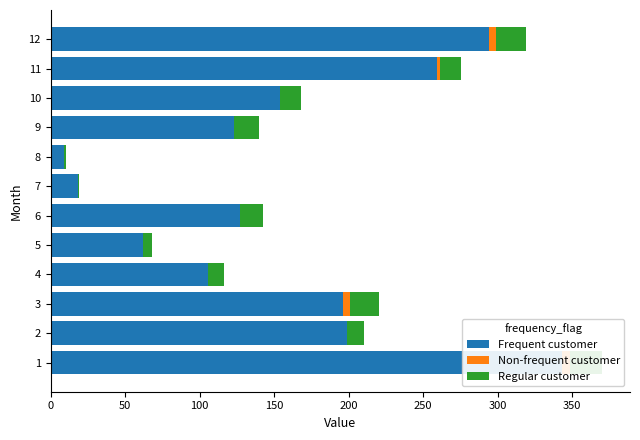

List the series in order of their peak value, lowest first.

Non-frequent customer, Regular customer, Frequent customer